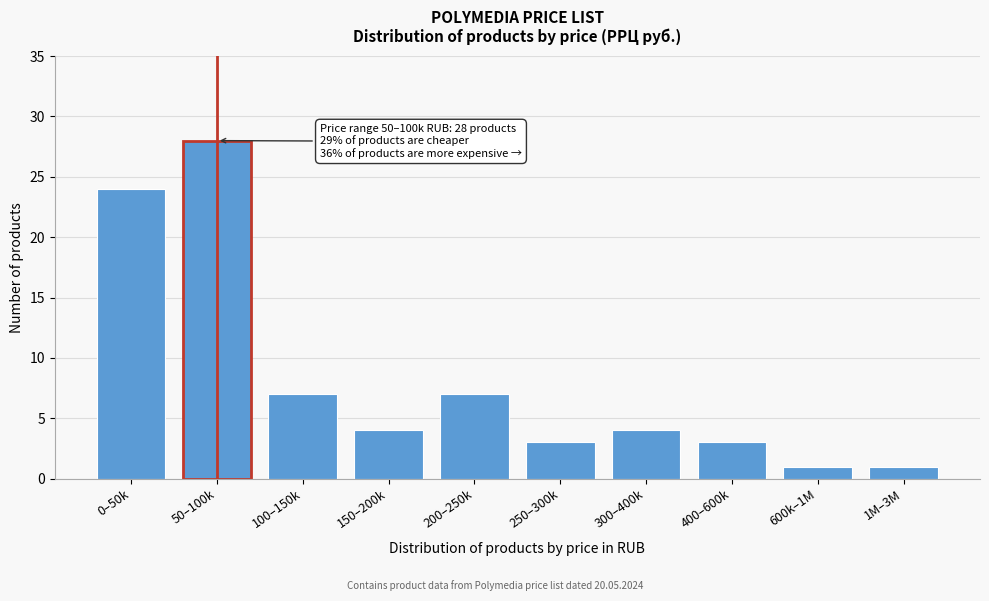

Reading left to right, transcribe all the data shown in this chart.

24	28	7	4	7	3	4	3	1	1